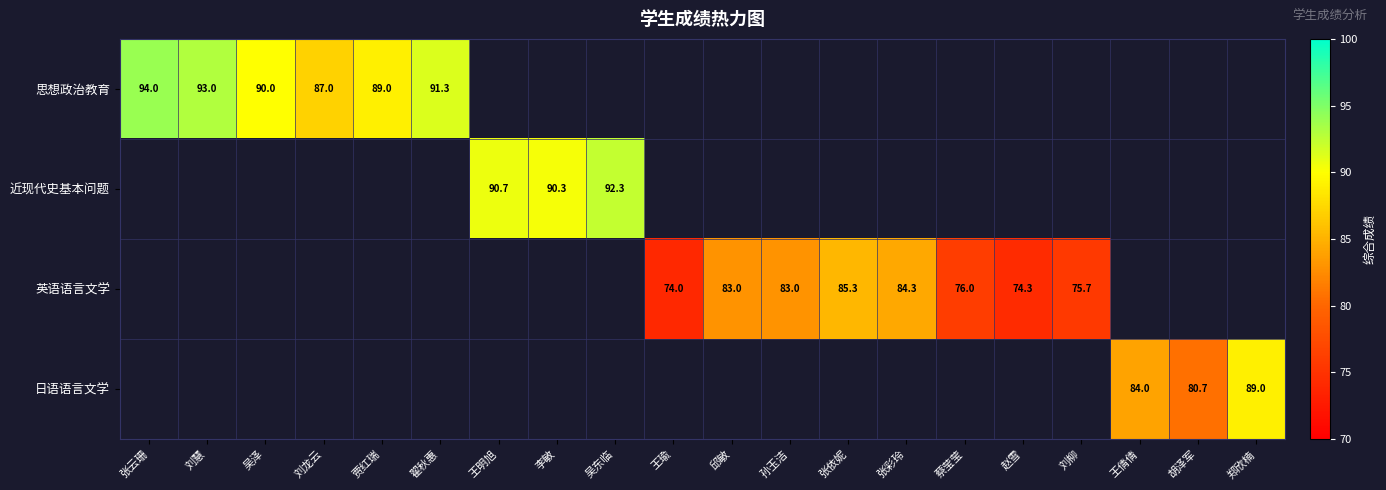

What is the greatest value displayed?

94.0